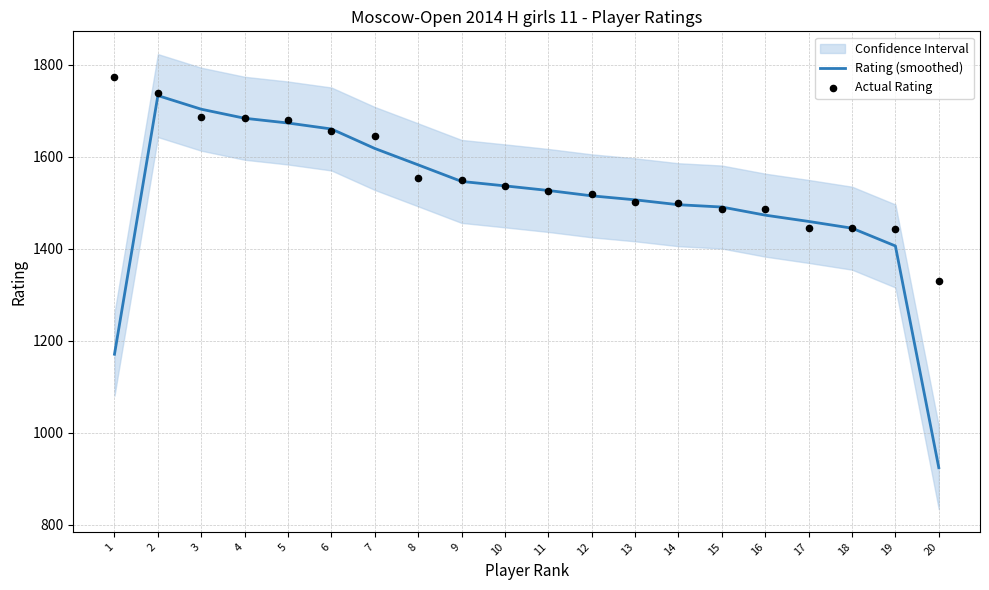

At how many categories does at least one series exceed 964?

20